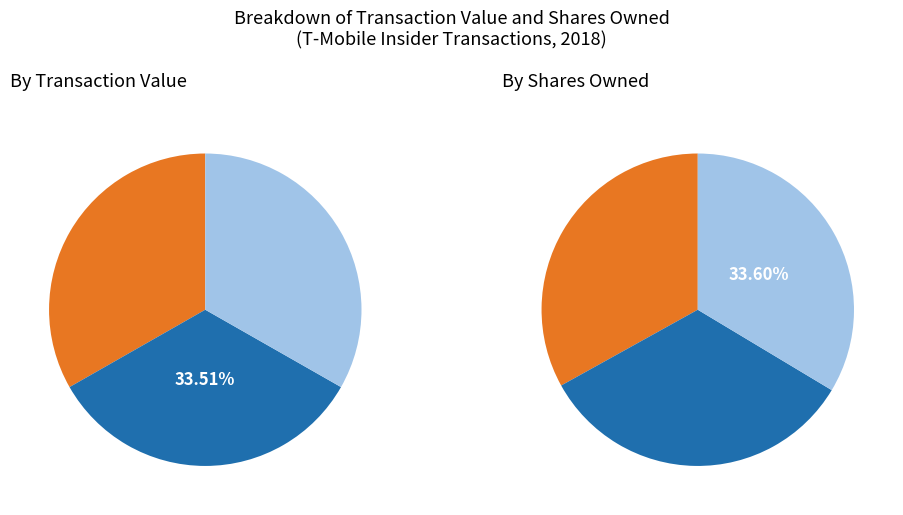

Is the sum of 2018-11-07 and 2018-10-01 greater than half?

Yes